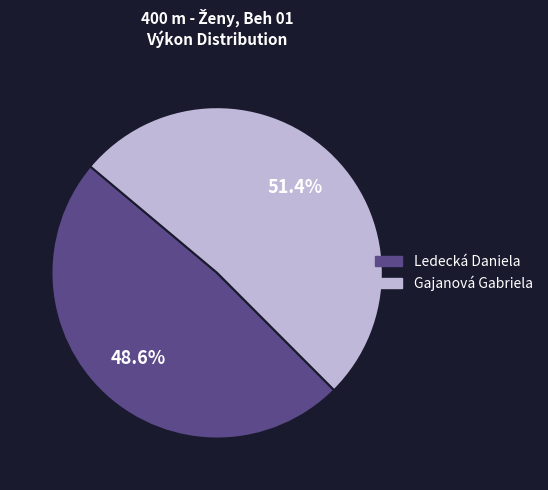

How many segments does this pie chart have?

2